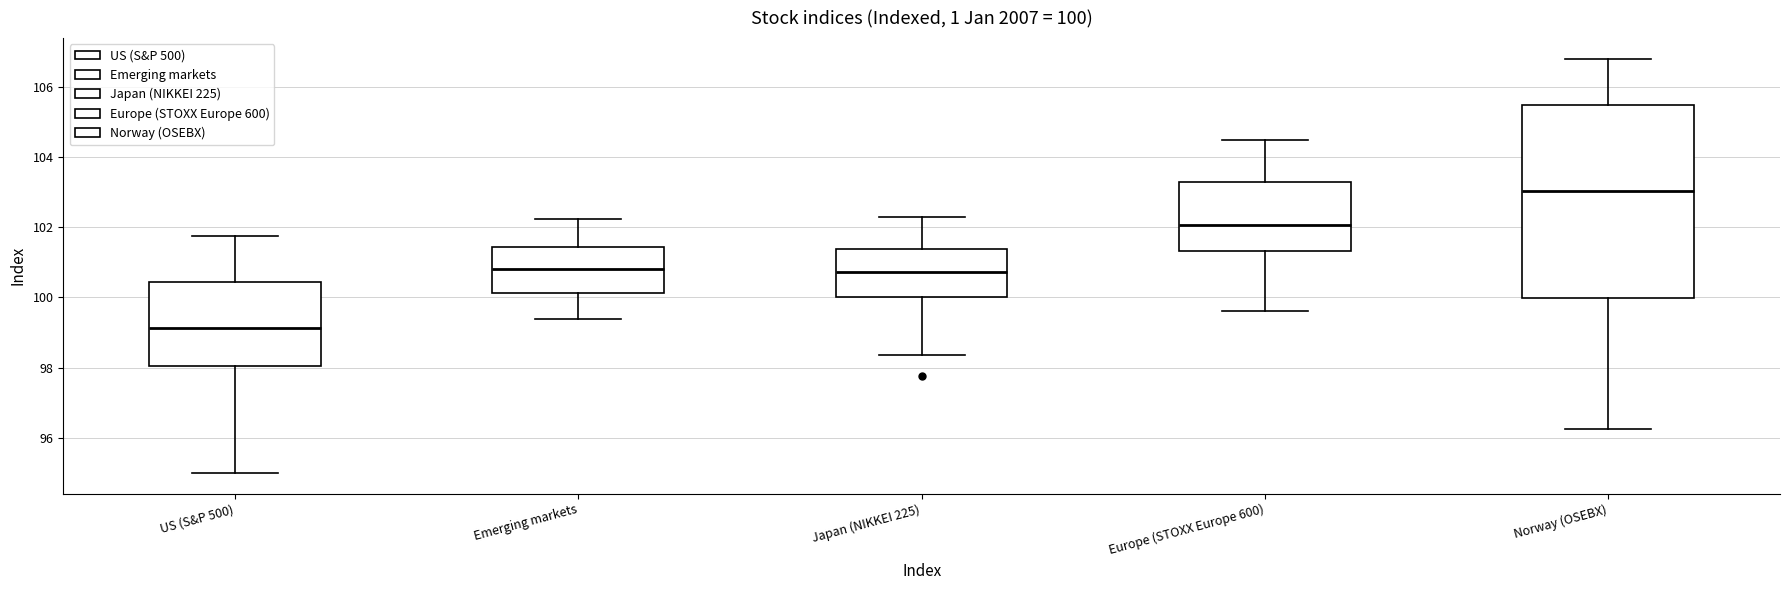

Which box has the highest median line?

Norway (OSEBX)